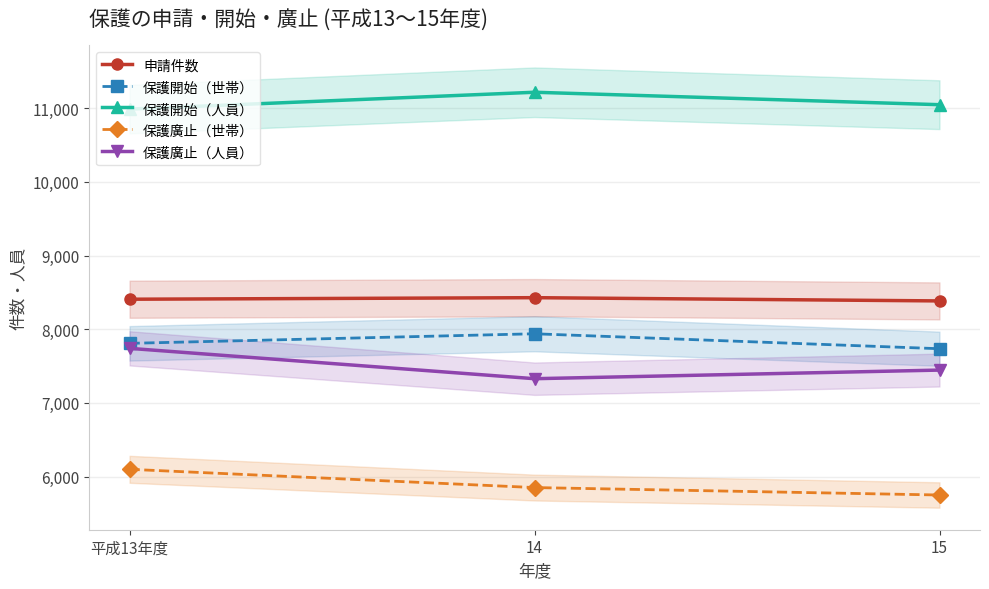

What are all the series names shown in the legend?

申請件数, 保護開始（世帯）, 保護開始（人員）, 保護廣止（世帯）, 保護廣止（人員）